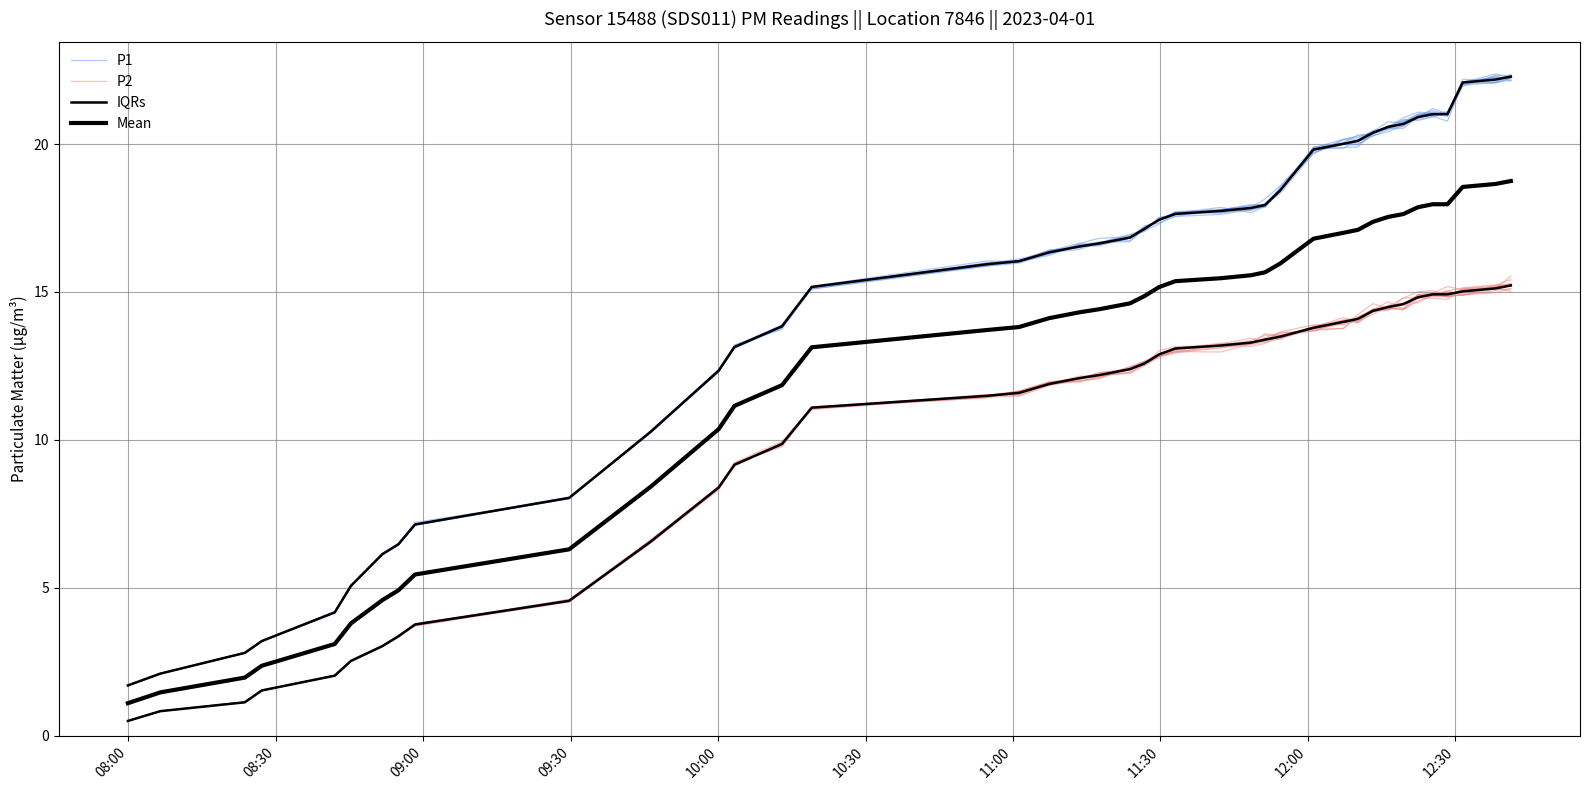

True or false: Mean has more than 1 interior local peaks.

False